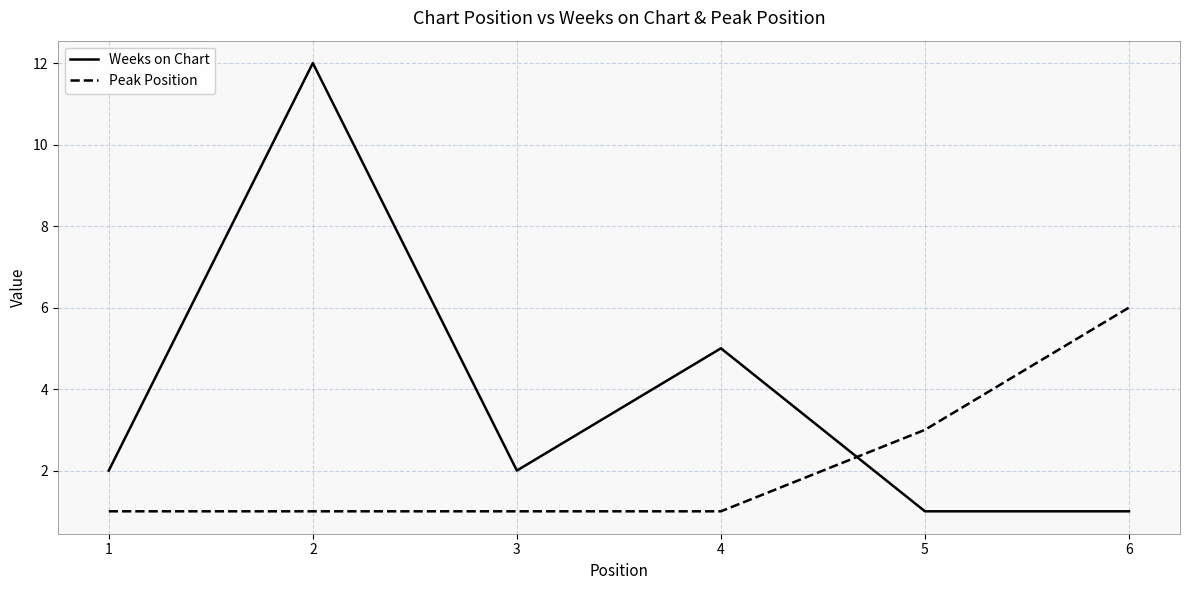

What are all the series names shown in the legend?

Weeks on Chart, Peak Position